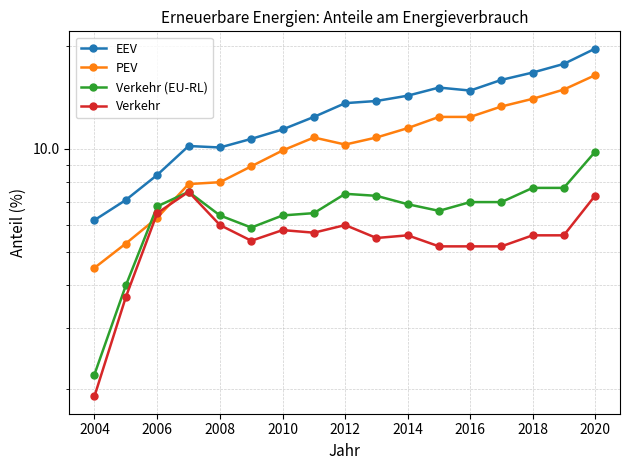

Rank the series by their average value, from lowest to highest.

Verkehr, Verkehr (EU-RL), PEV, EEV